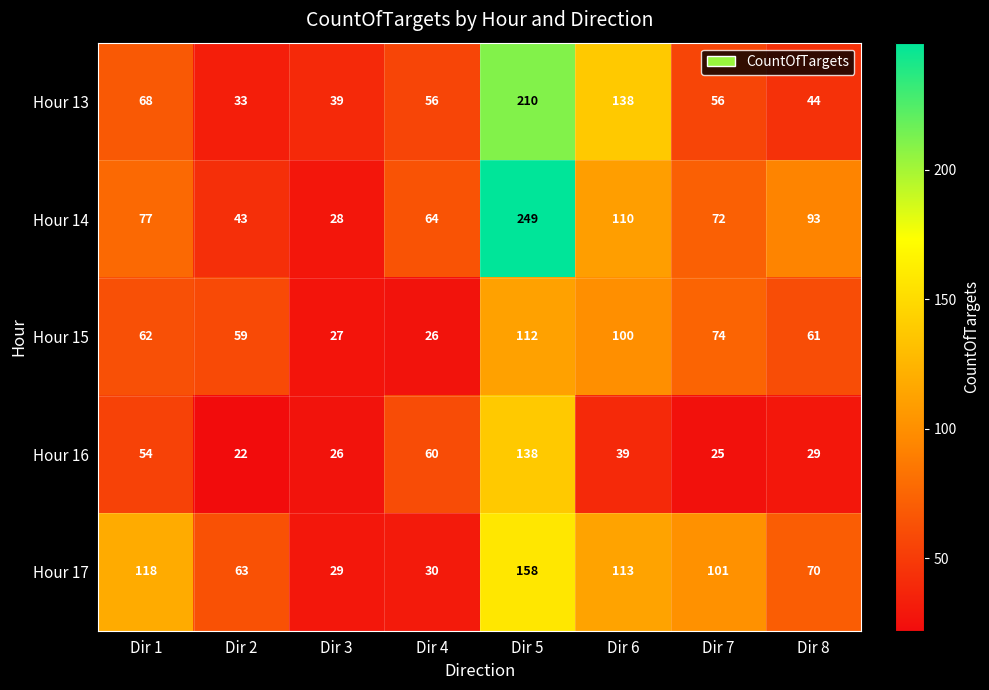

What is the sum of the Hour 13 values at Dir 5 and Dir 1?

278